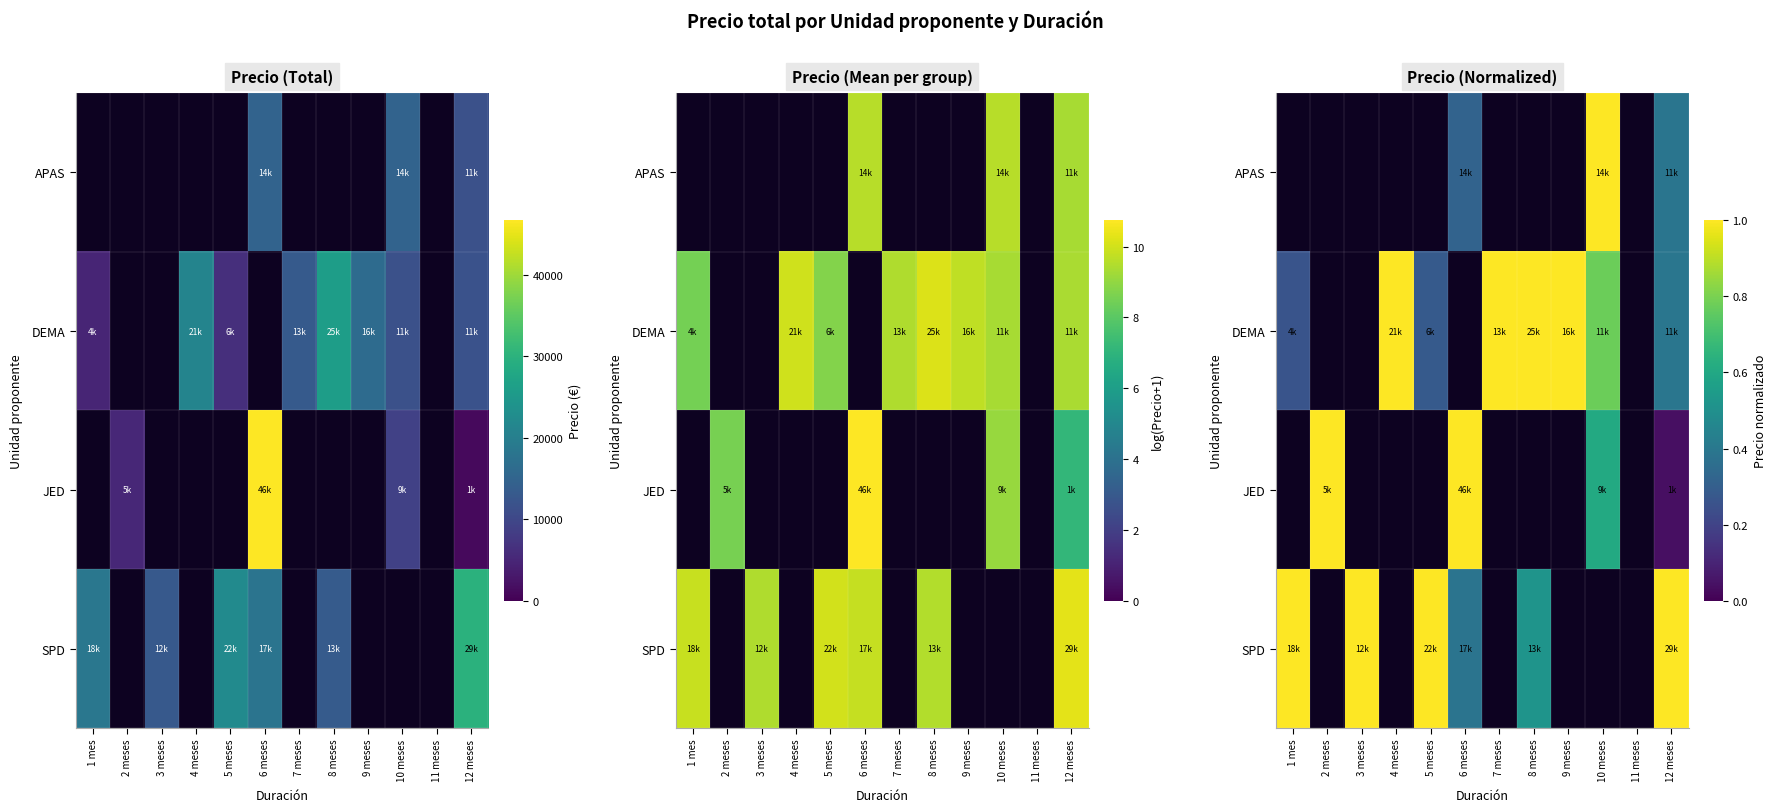

Count the number of data series in this chart.

4